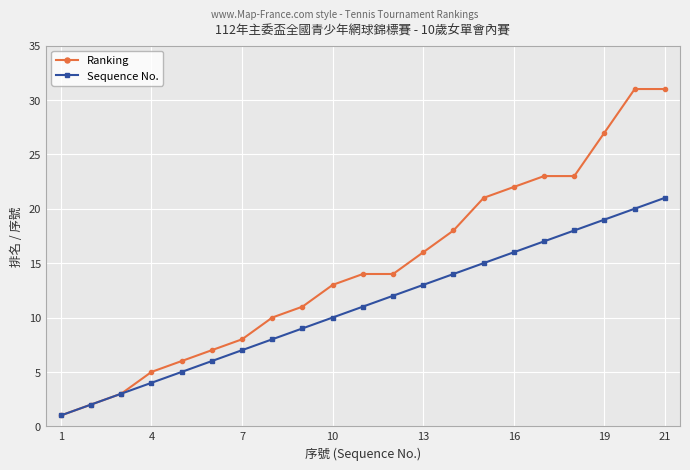

List the series in order of their overall mean, lowest first.

Sequence No., Ranking